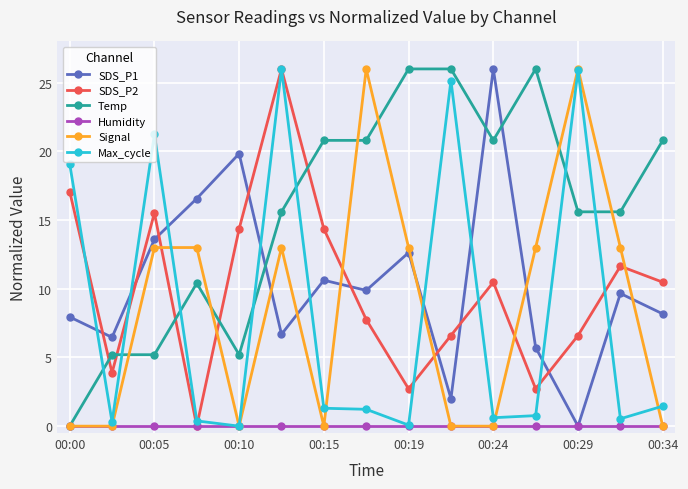

What is the maximum value for SDS_P2?

26.0